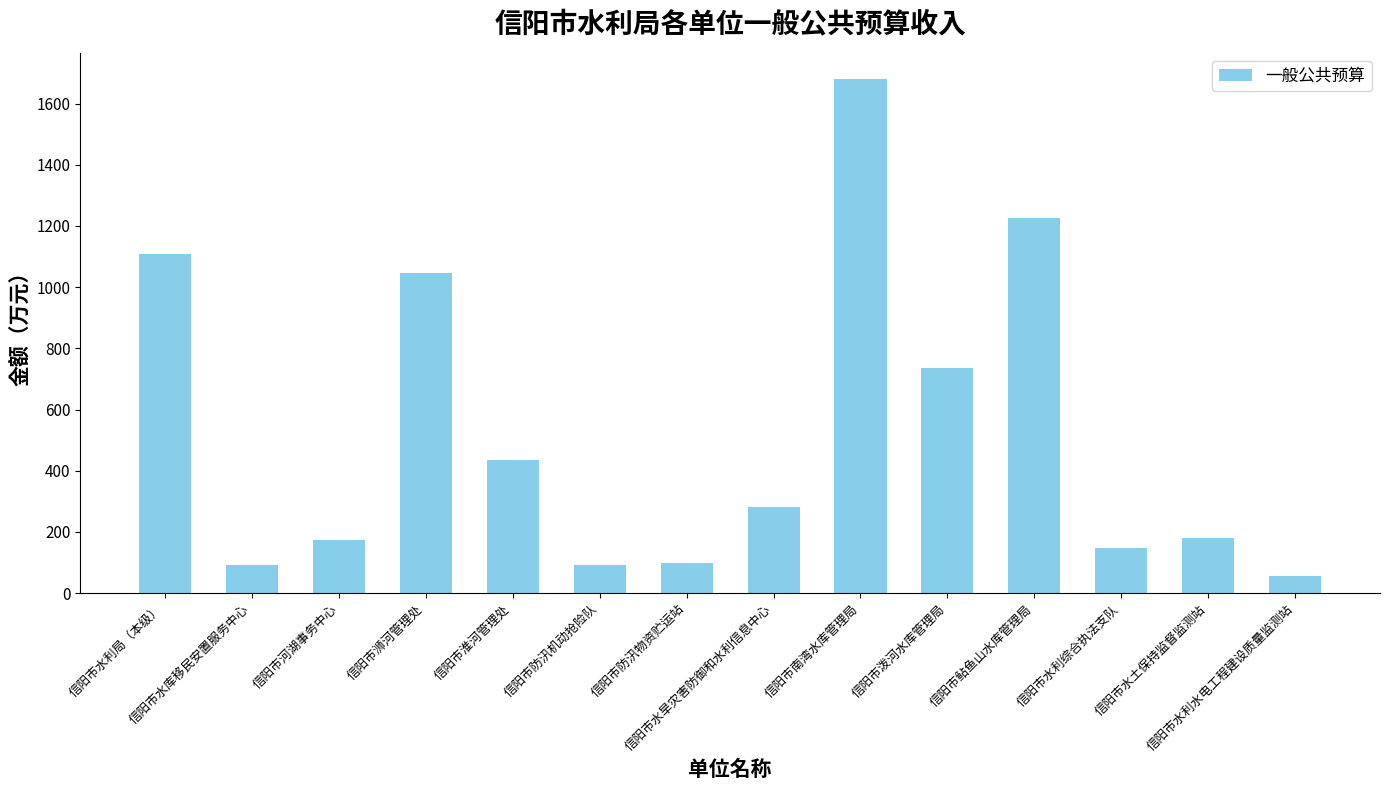

What is the smallest value displayed?

55.2